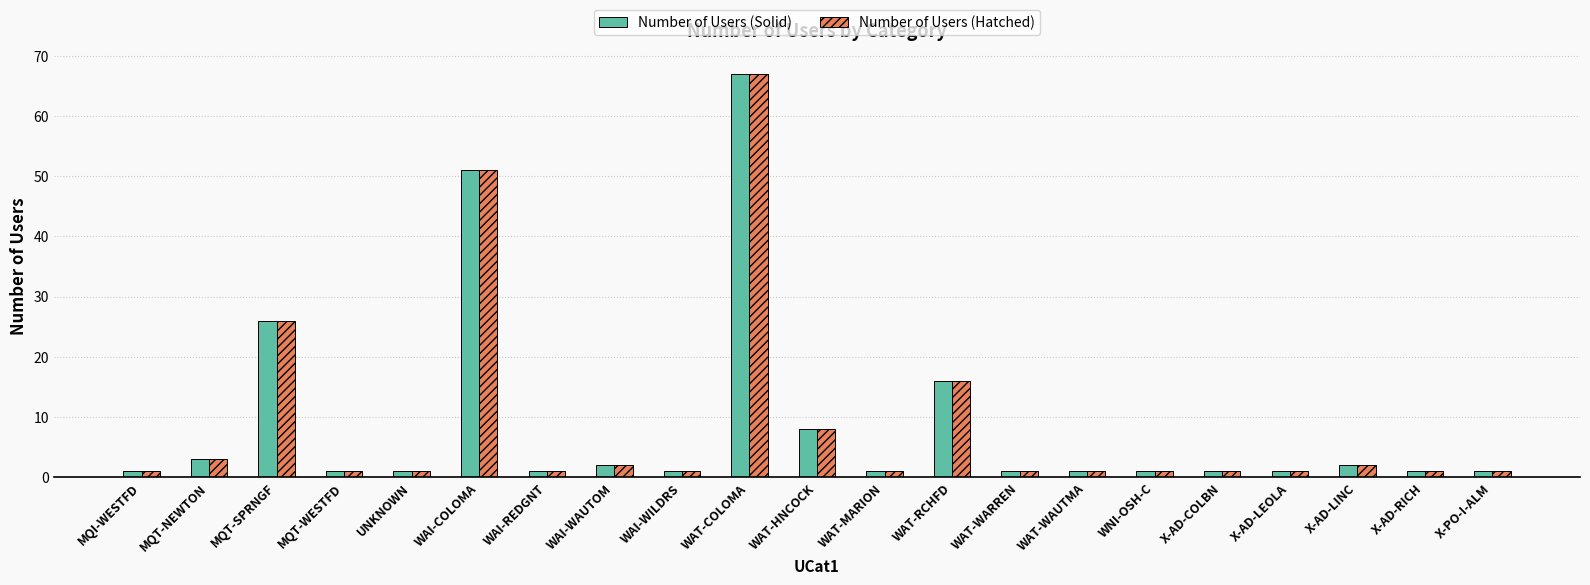

Are the bars grouped side by side (vs. stacked)?

Yes